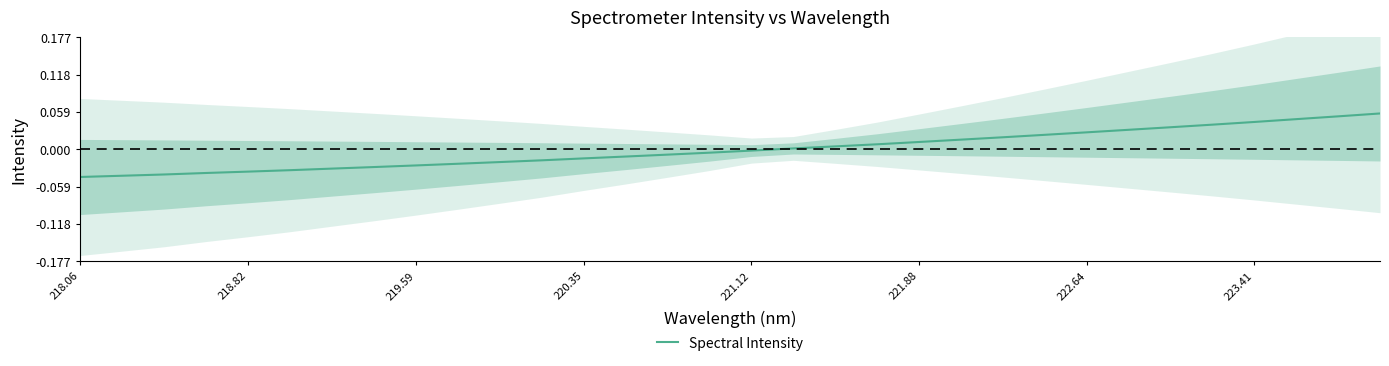

Which category has the lowest value across all series?

218.06